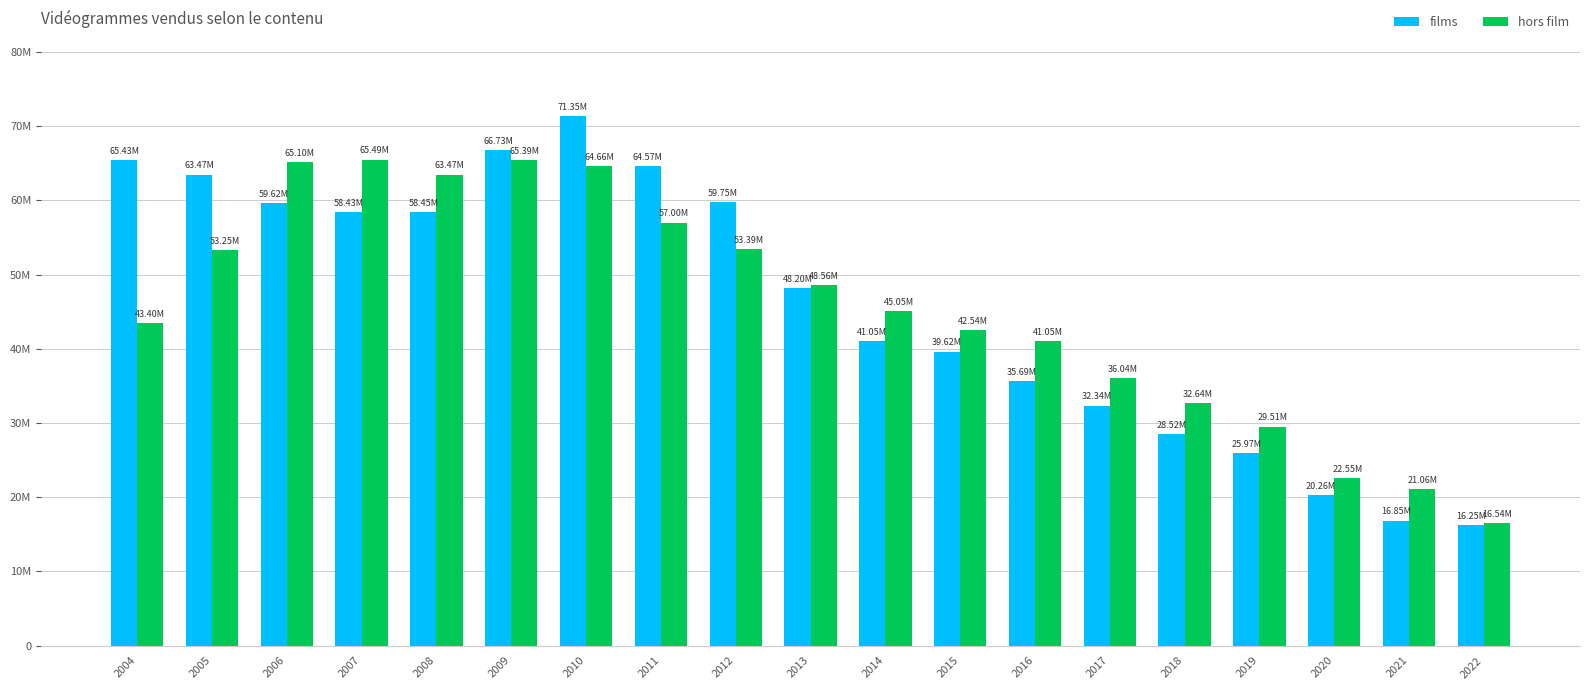

What are all the series names shown in the legend?

films, hors film